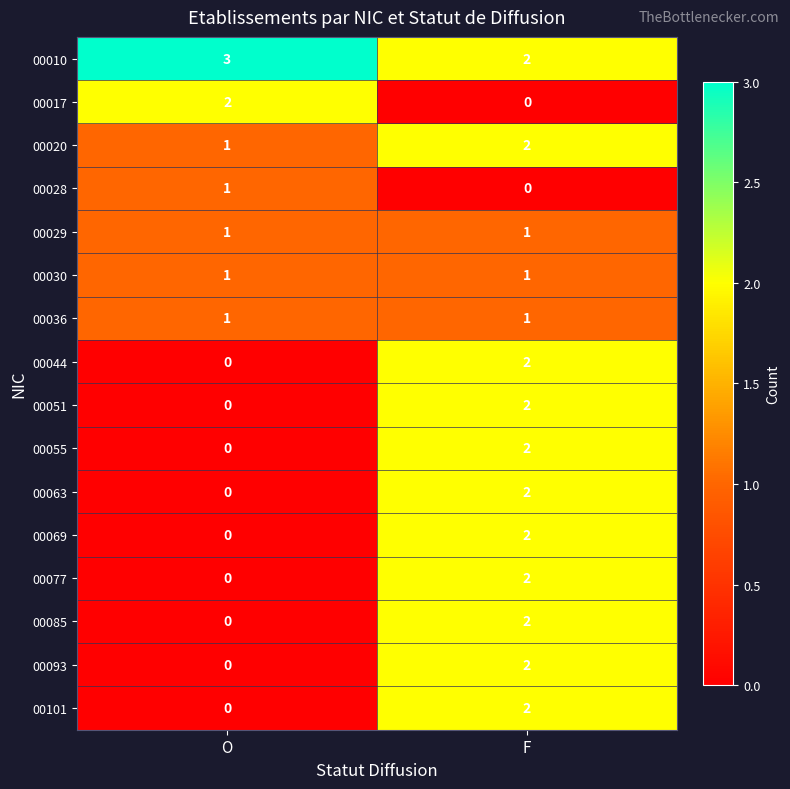

Rank the categories by 00101 value from highest to lowest.

F, O